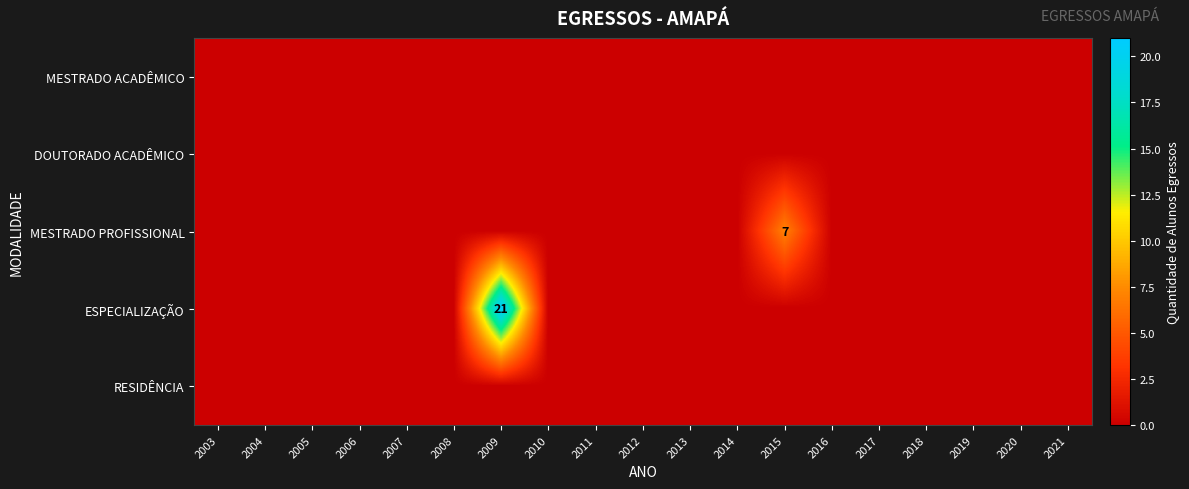

The ESPECIALIZAÇÃO series shows 0 at 2015. True or false?

True